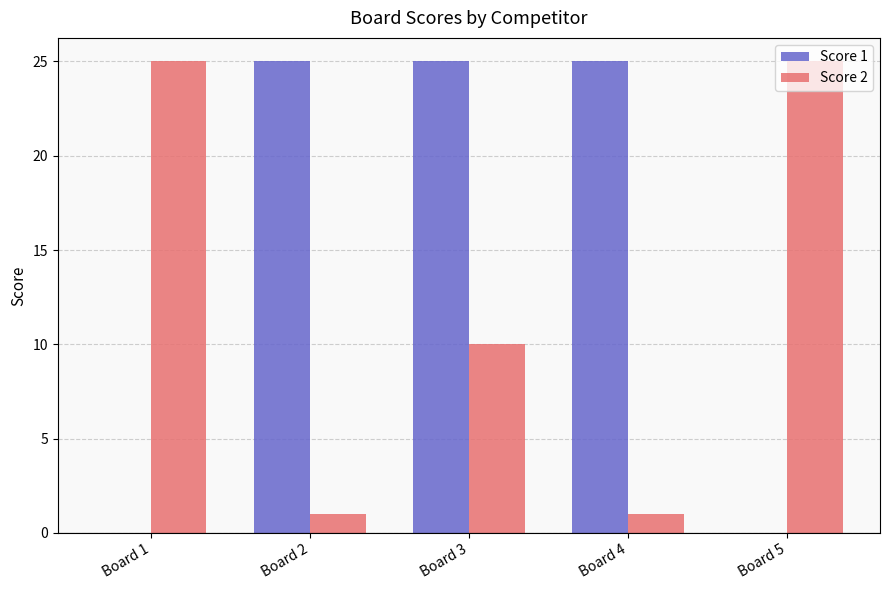

What is the maximum value shown in the chart?

25